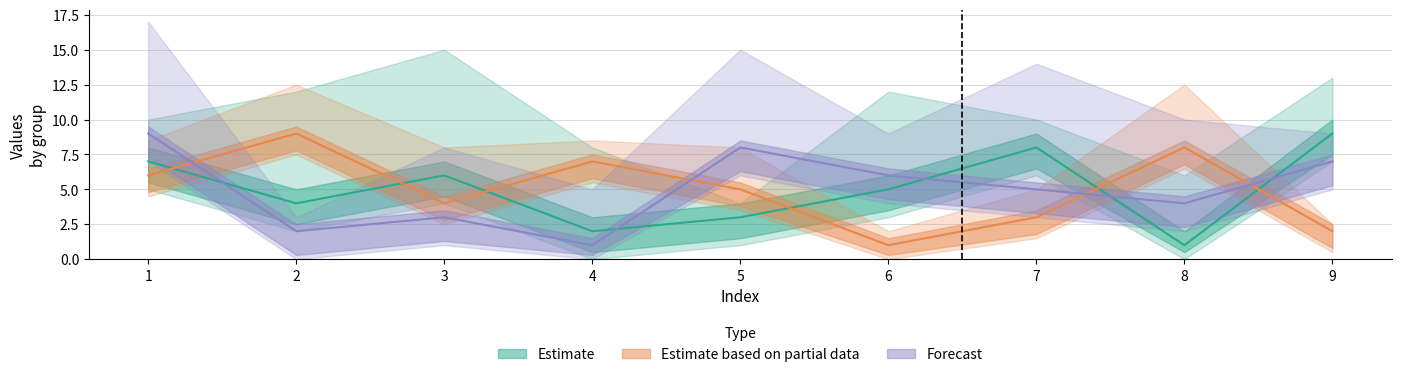

Count the col_4 values in the range 3 to 7.

5